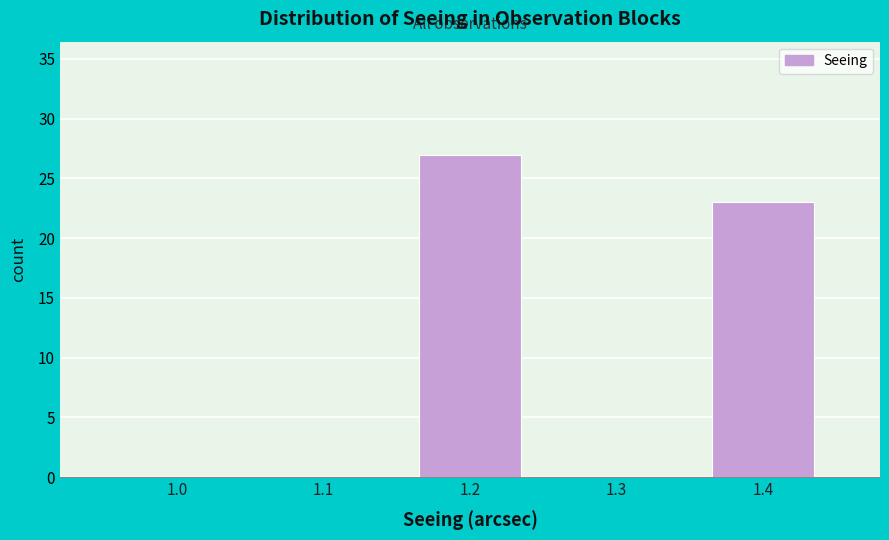

Reading left to right, what are all the values shown in this chart?

1.0=0	1.1=0	1.2=27	1.3=0	1.4=23